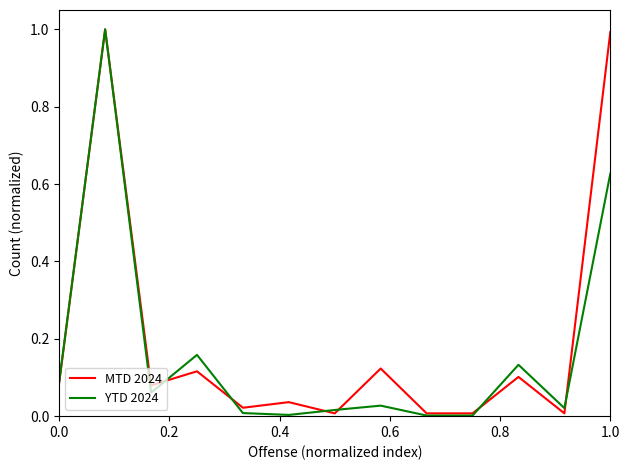

True or false: YTD 2024 has more than 1 points higher than both neighbors.

True